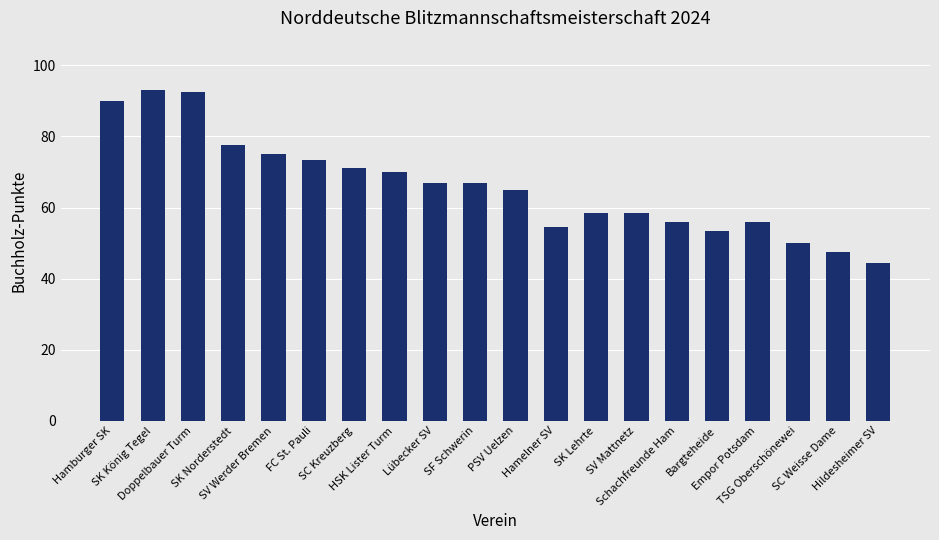

What is the greatest value displayed?

93.0